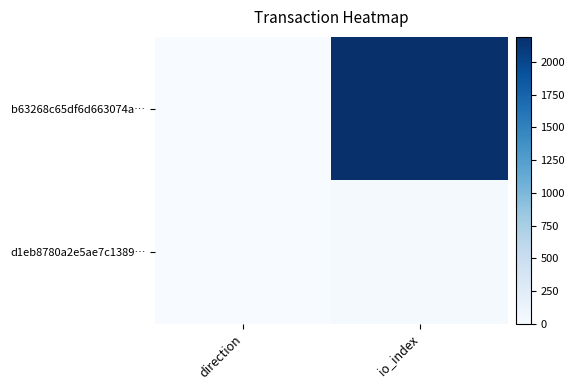

Reading left to right, what are all the values shown in this chart?

b63268c65df6d663074a…: direction=0	io_index=2190
d1eb8780a2e5ae7c1389…: direction=2	io_index=28